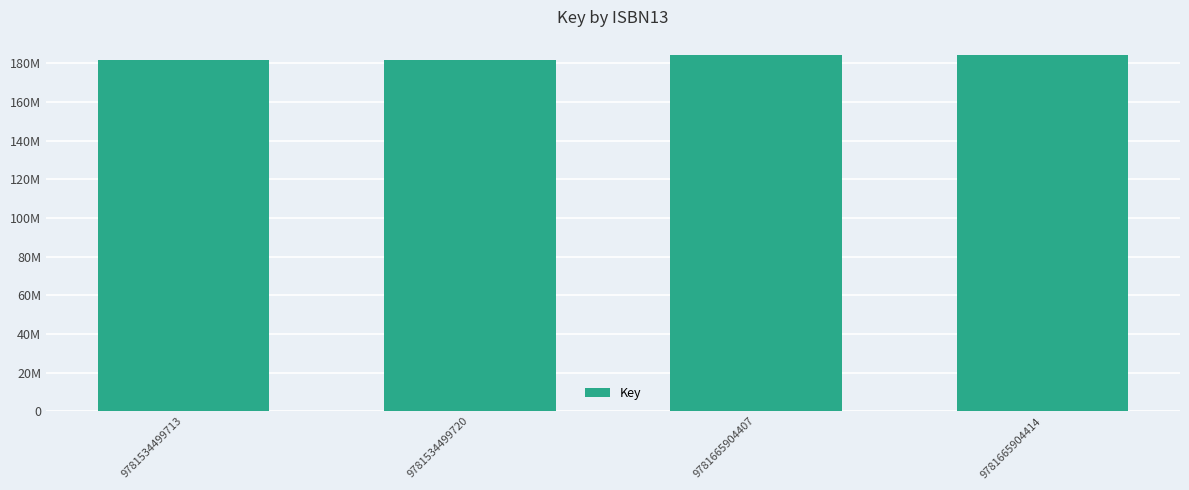

Does the chart contain any negative values?

No